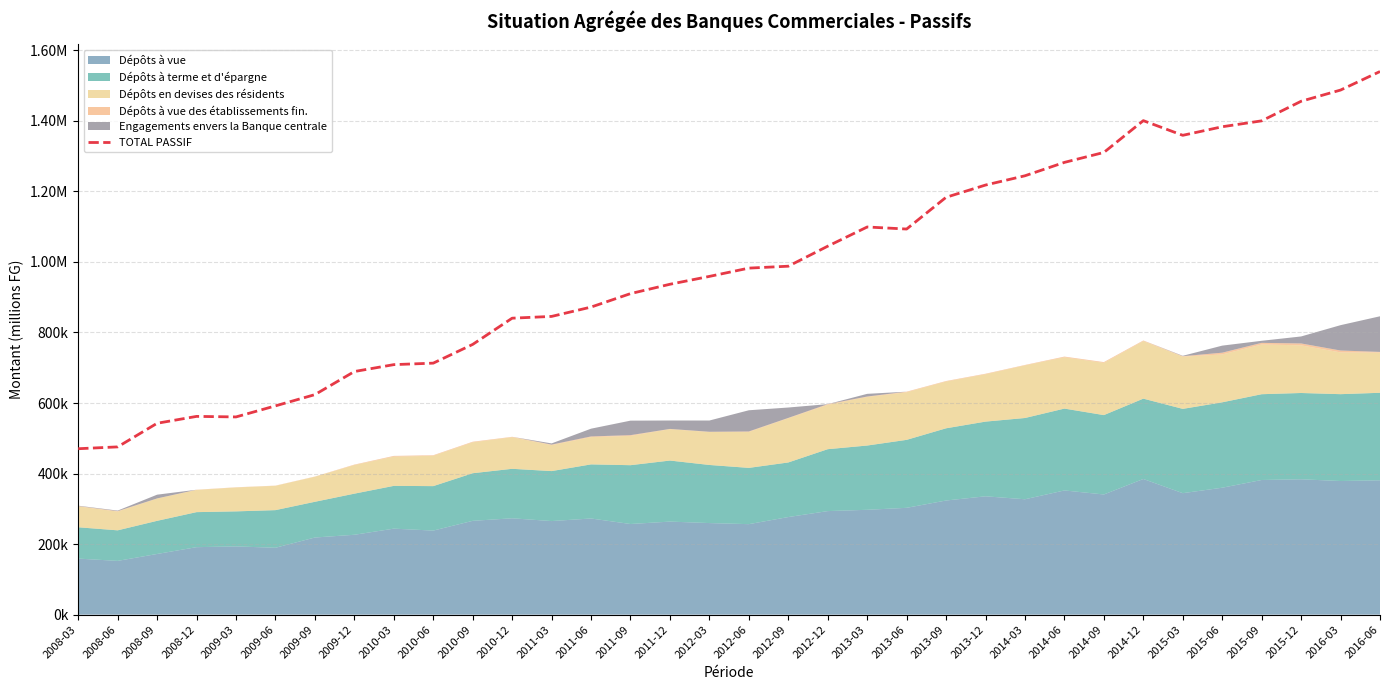

What is the value of the 34th point from the left?

1539922.1